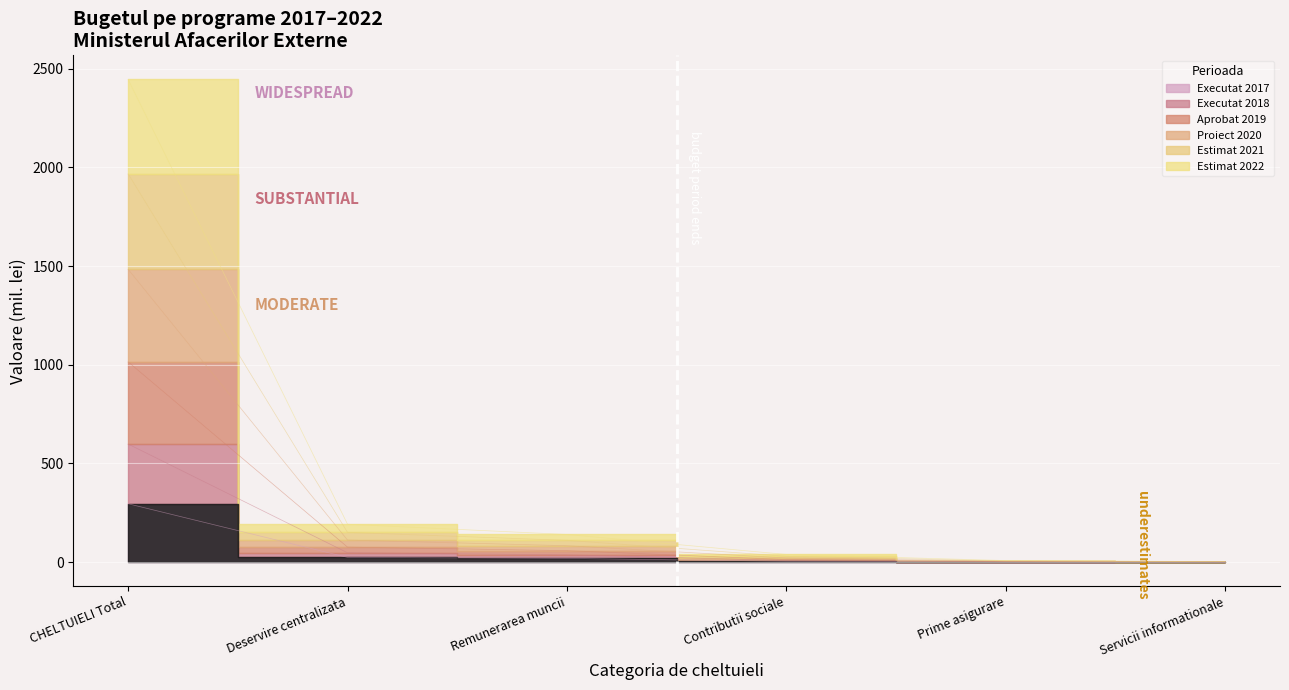

What is the label of the 3rd point from the left?

Remunerarea muncii